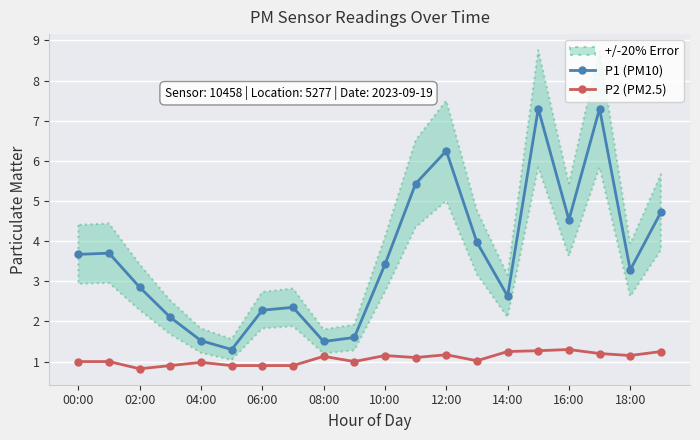

The P1 (PM10) series shows 3.3 at 18:00. True or false?

True